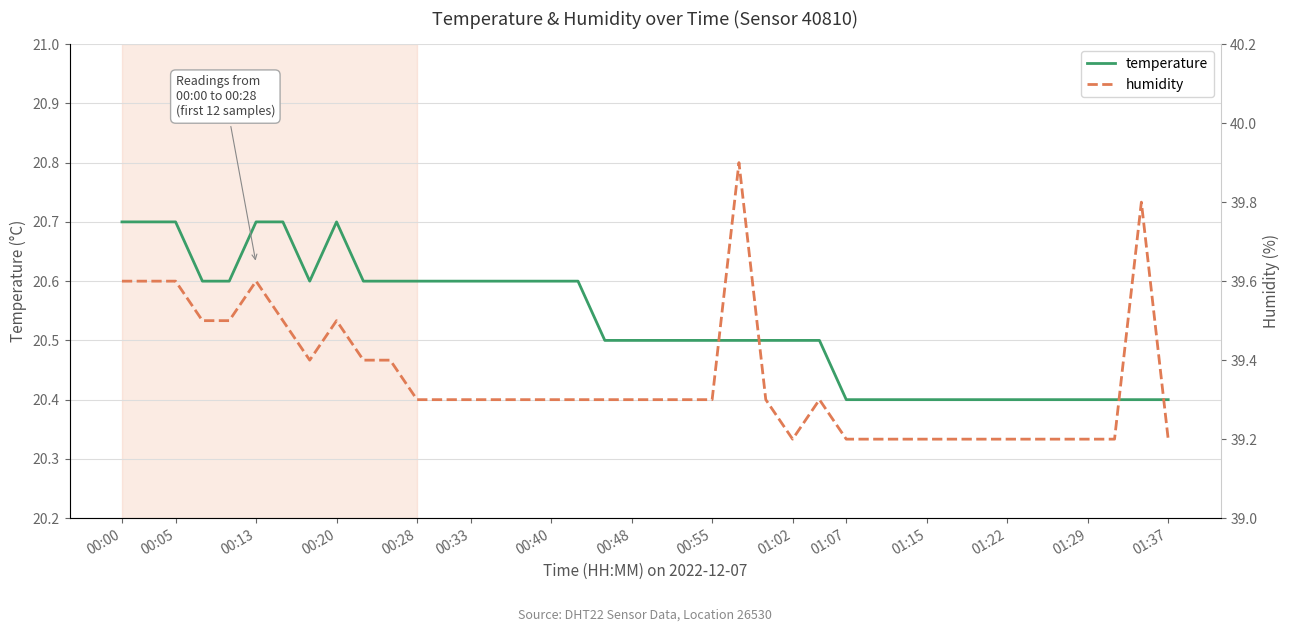

In humidity, how many points are higher than both neighbors (excluding endpoints)?

5